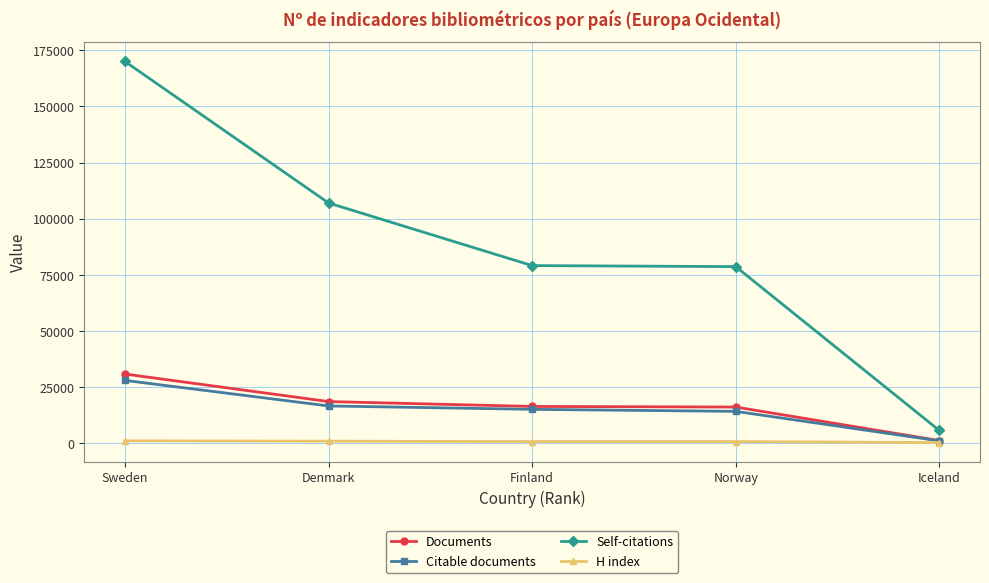

What is the label of the 5th point from the left?

Iceland